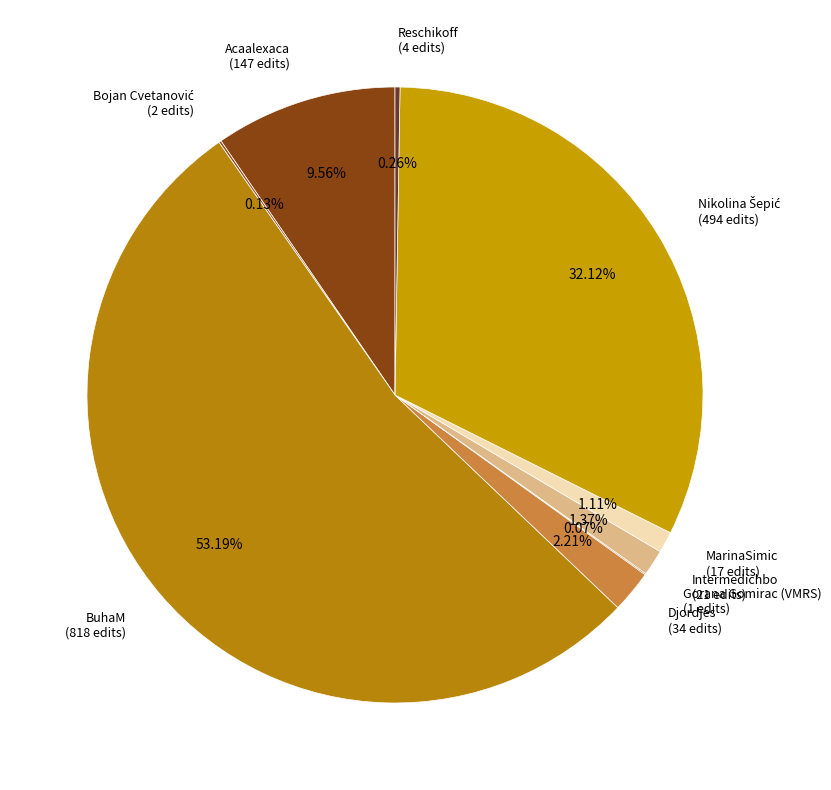

Which has a higher value, Acaalexaca or MarinaSimic?

Acaalexaca